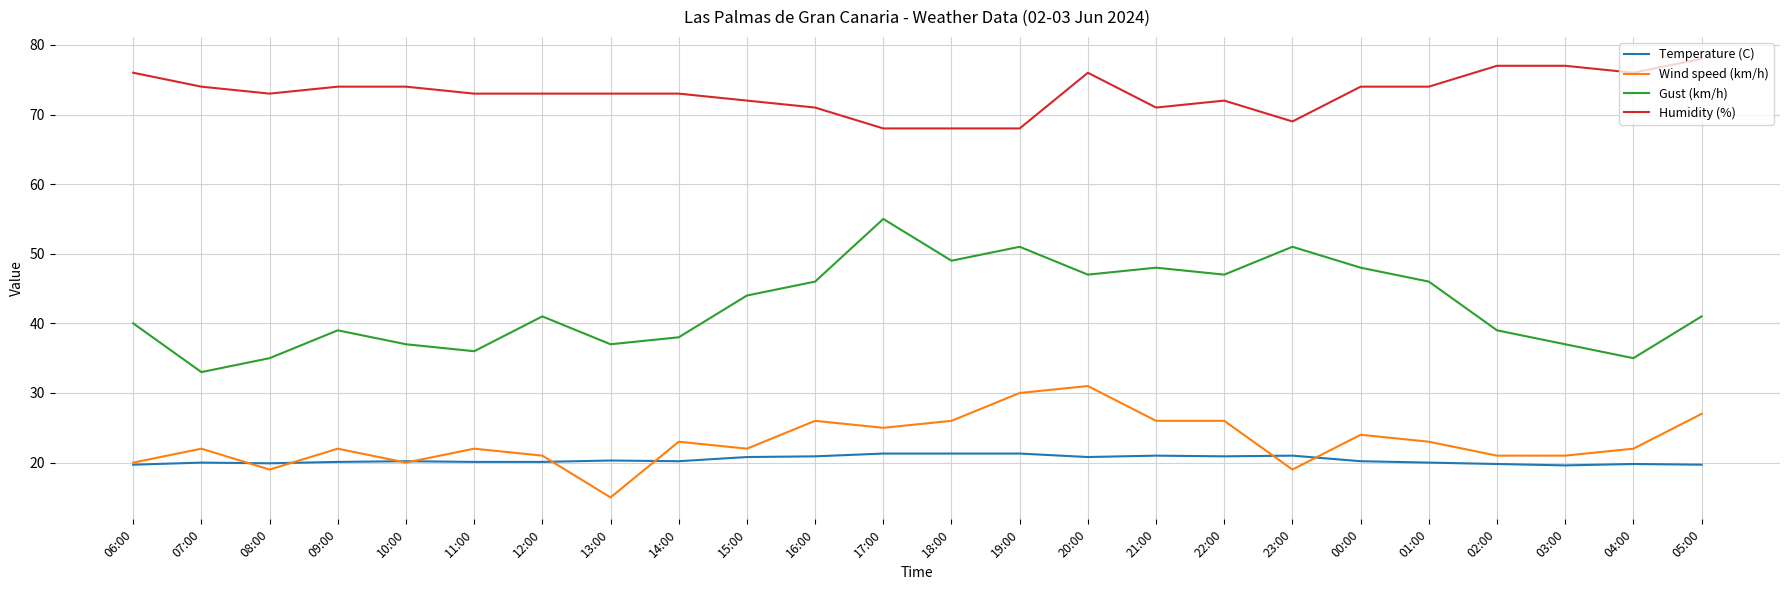

True or false: Wind speed (km/h) and Gust (km/h) intersect in this chart.

False